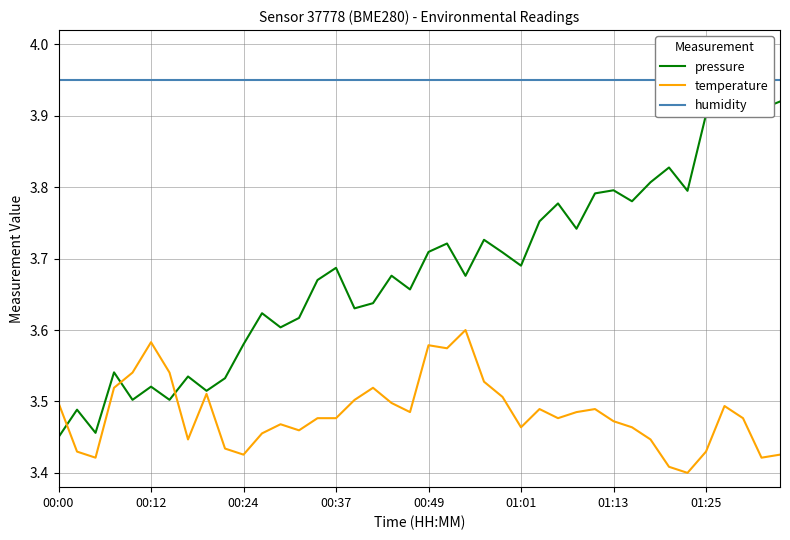

Is the value of temperature at 00:24 greater than the value of pressure at 01:01?

No